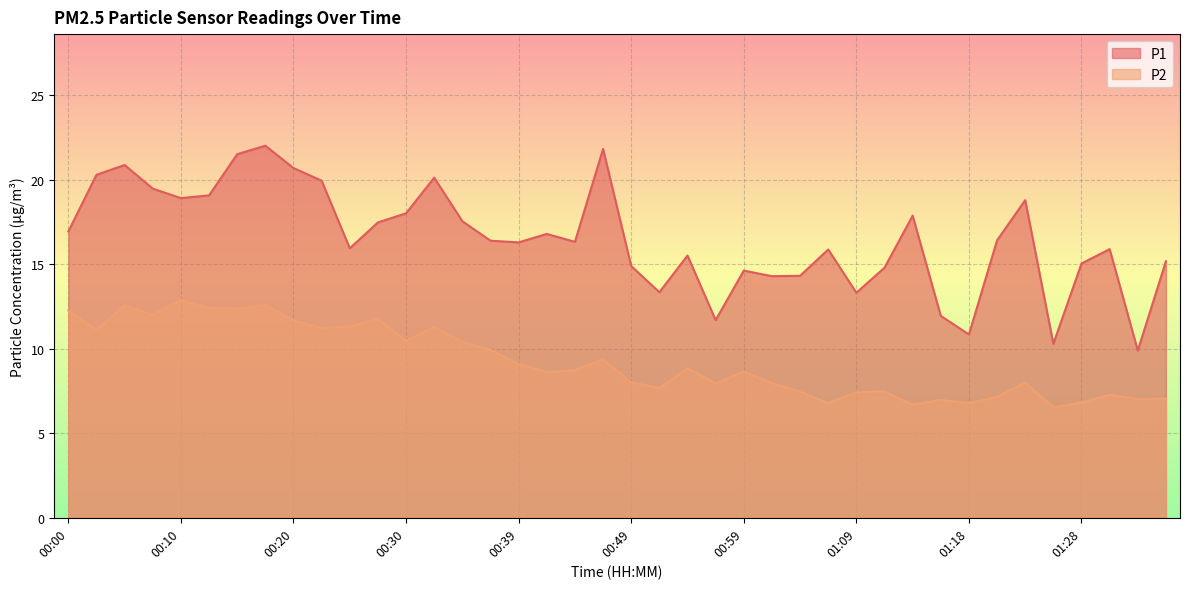

What is the label of the 6th point from the right?

01:23